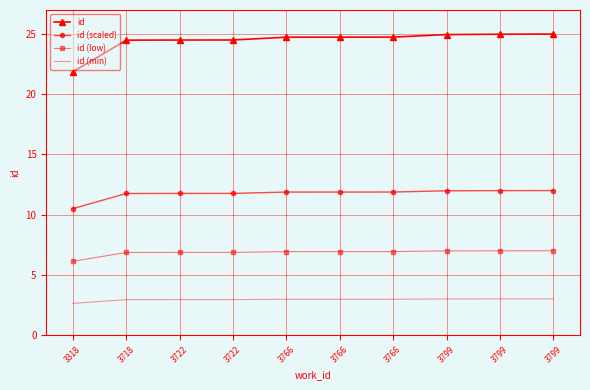

True or false: id (low) has a value of 4.7 at 3718.

False